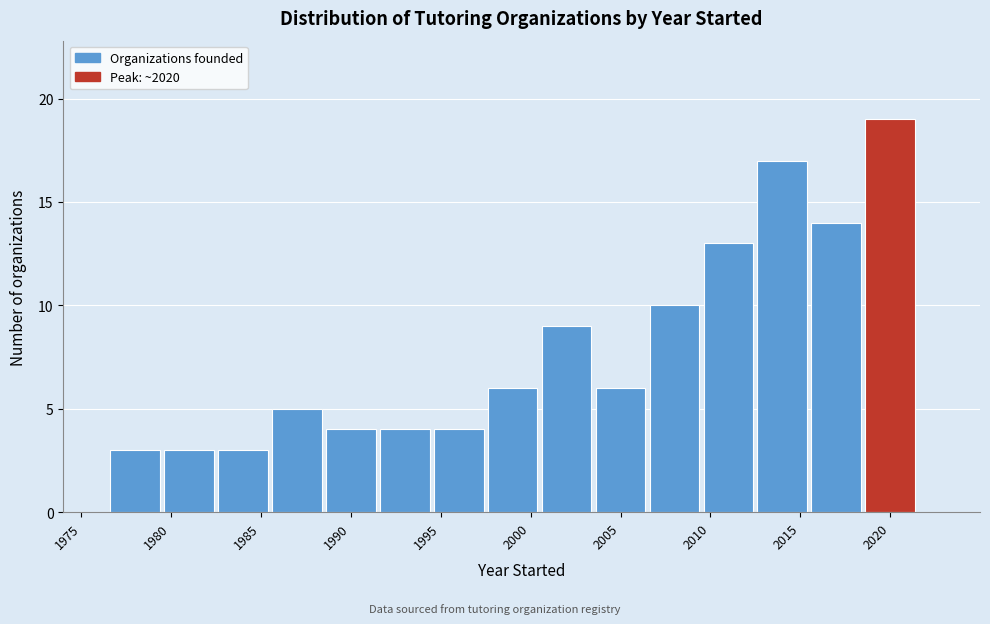

Reading left to right, list every bar in this chart as the range it spans on the x-axis followed by its height. The values are not printed on the chart, so give them approximately, as read against the axis.

1976.5 to 1979.5: 3
1979.5 to 1982.5: 3
1982.5 to 1985.5: 3
1985.5 to 1988.5: 5
1988.5 to 1991.5: 4
1991.5 to 1994.5: 4
1994.5 to 1997.5: 4
1997.5 to 2000.5: 6
2000.5 to 2003.5: 9
2003.5 to 2006.5: 6
2006.5 to 2009.5: 10
2009.5 to 2012.5: 13
2012.5 to 2015.5: 17
2015.5 to 2018.5: 14
2018.5 to 2021.5: 19